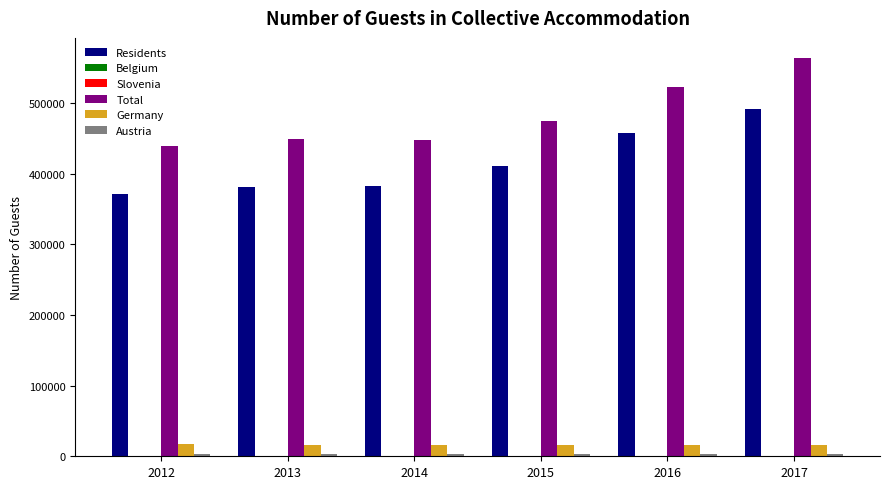

At which category is the sum across all series the highest?

2017